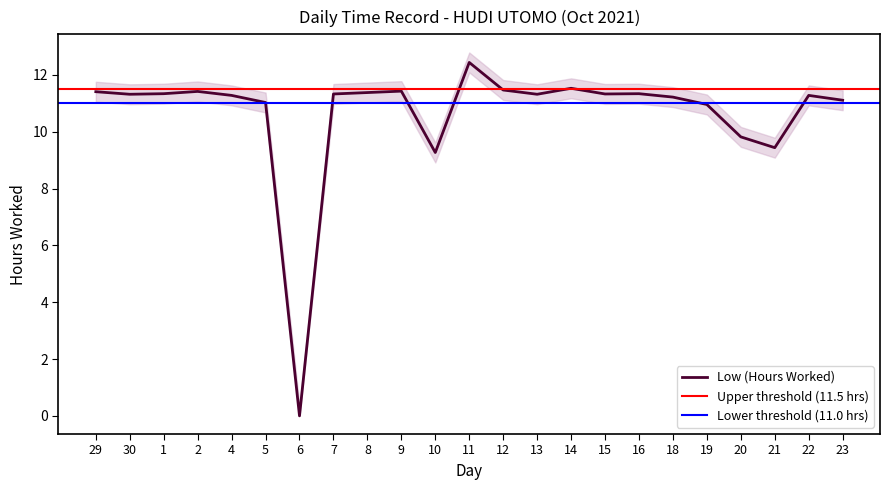

What is the label of the 2nd point from the right?

22